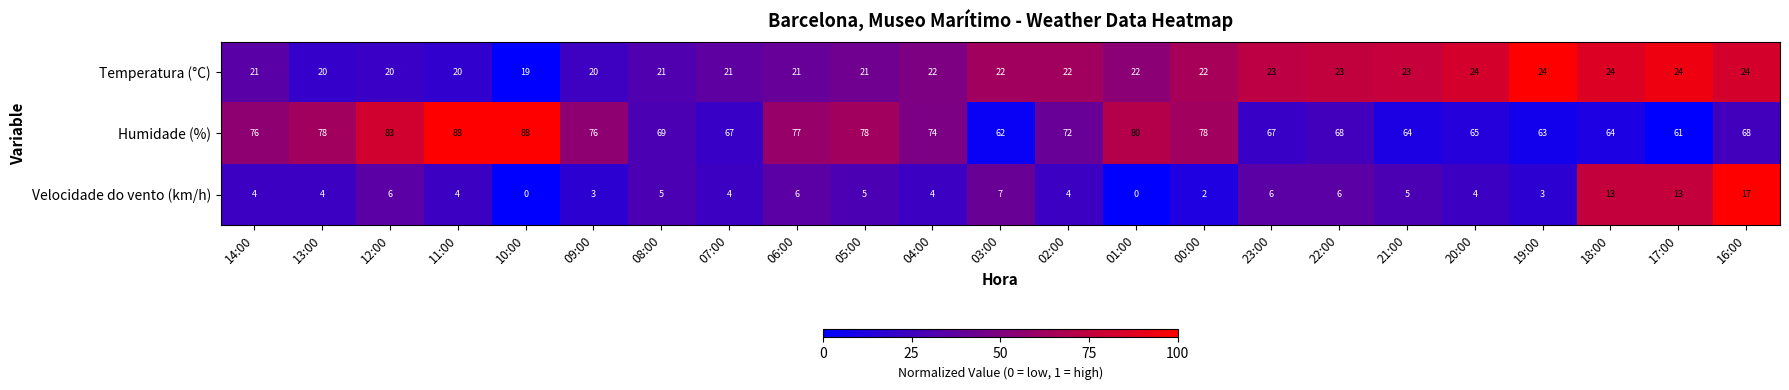

Where is Velocidade do vento (km/h) nearest to the value 8?

03:00